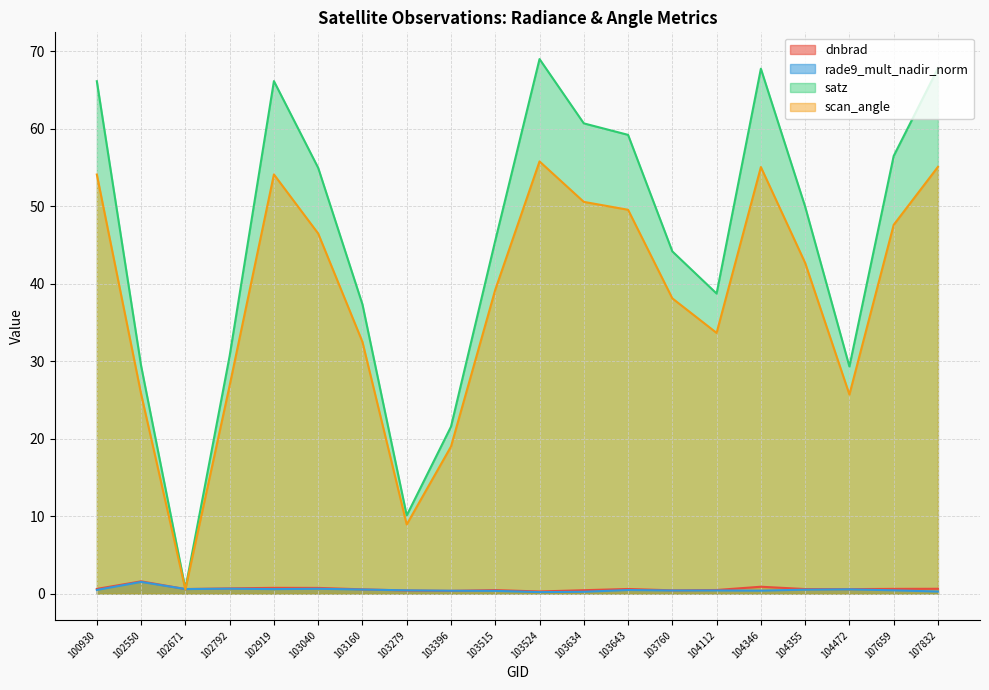

Where is satz nearest to the value 34?

103160